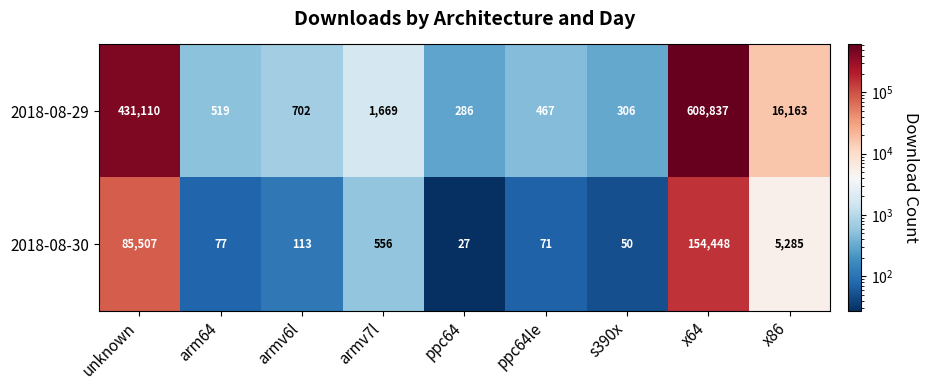

Which series has the widest spread of values?

2018-08-29